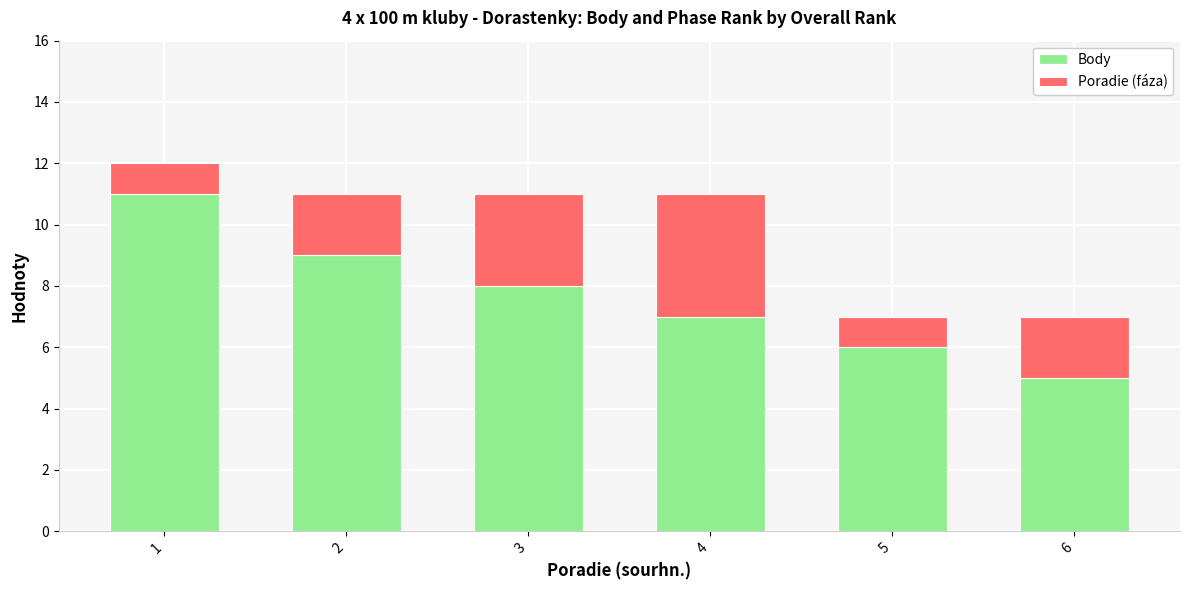

Reading left to right, what are the values for Body?

1=11	2=9	3=8	4=7	5=6	6=5